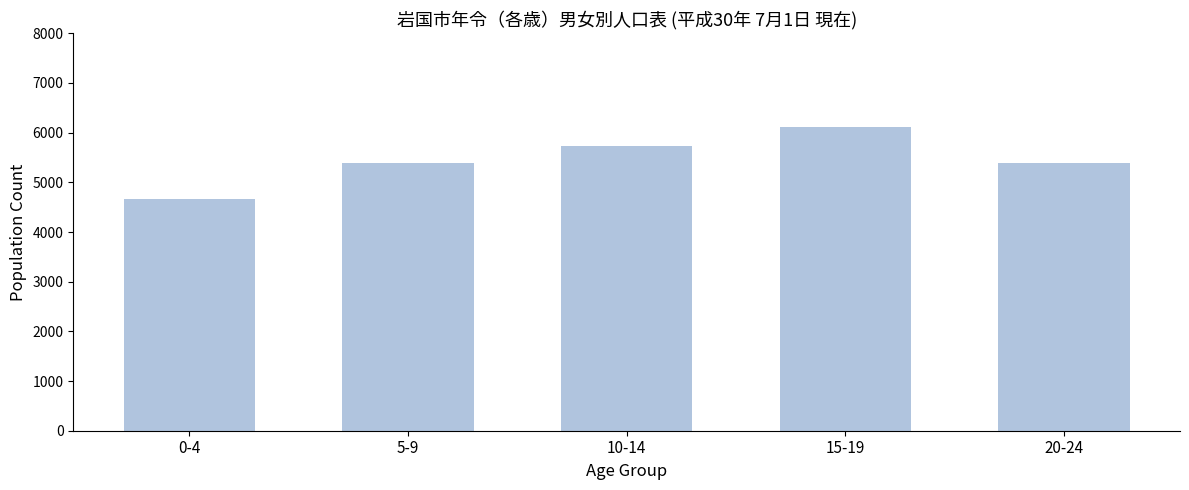

Is it true that the value at 20-24 is 5389?

True